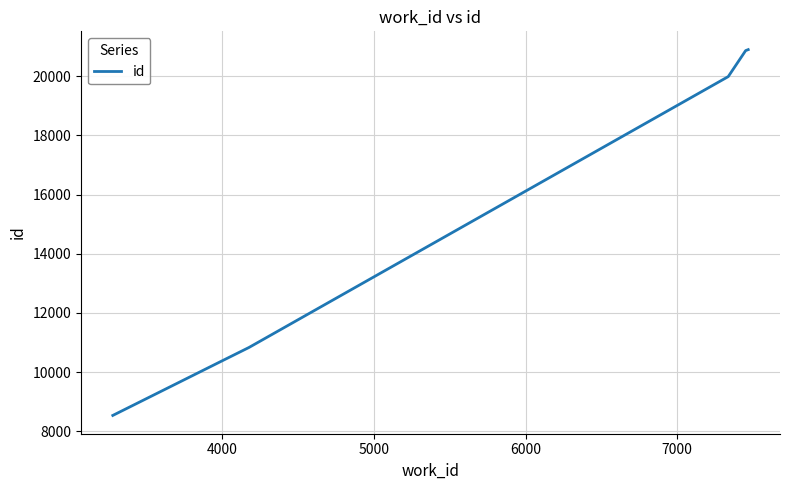

What is the smallest value displayed?

8537